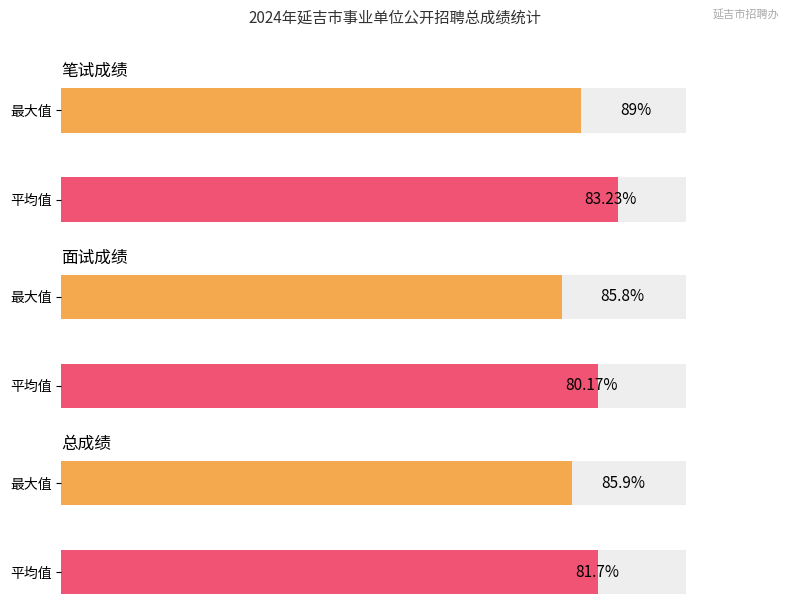

Is the value of 总成绩 at 13 greater than the value of 笔试成绩 at 10?

No